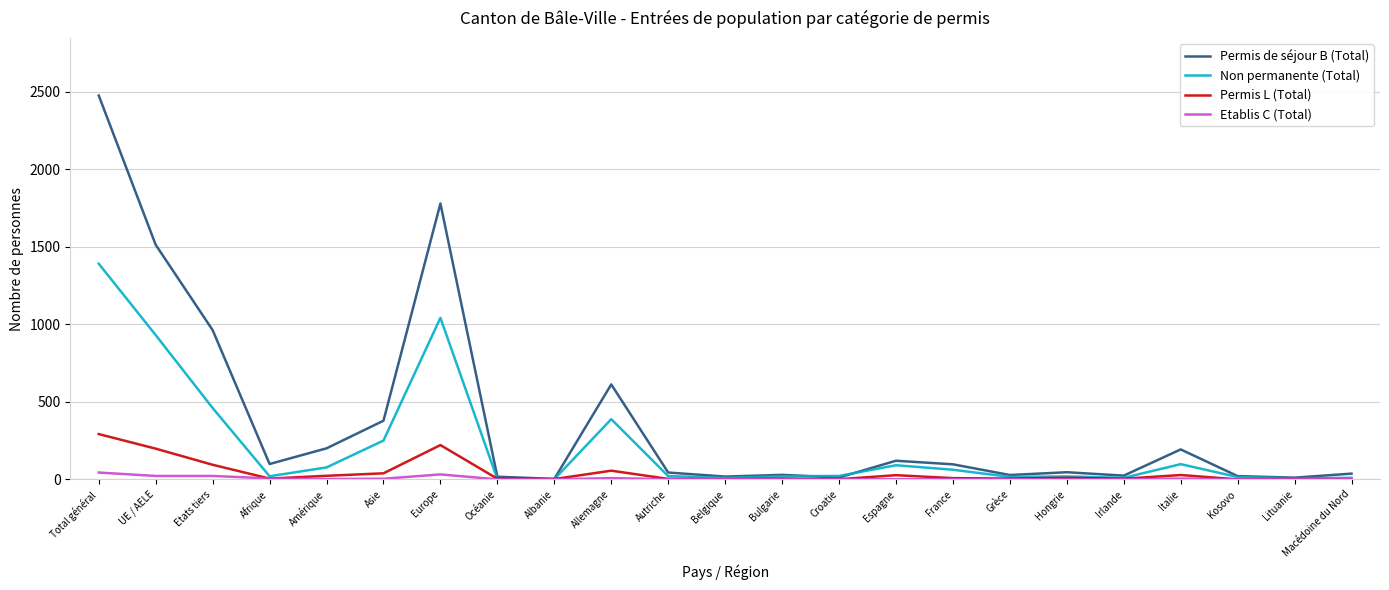

Count the number of categories in the chart.

23